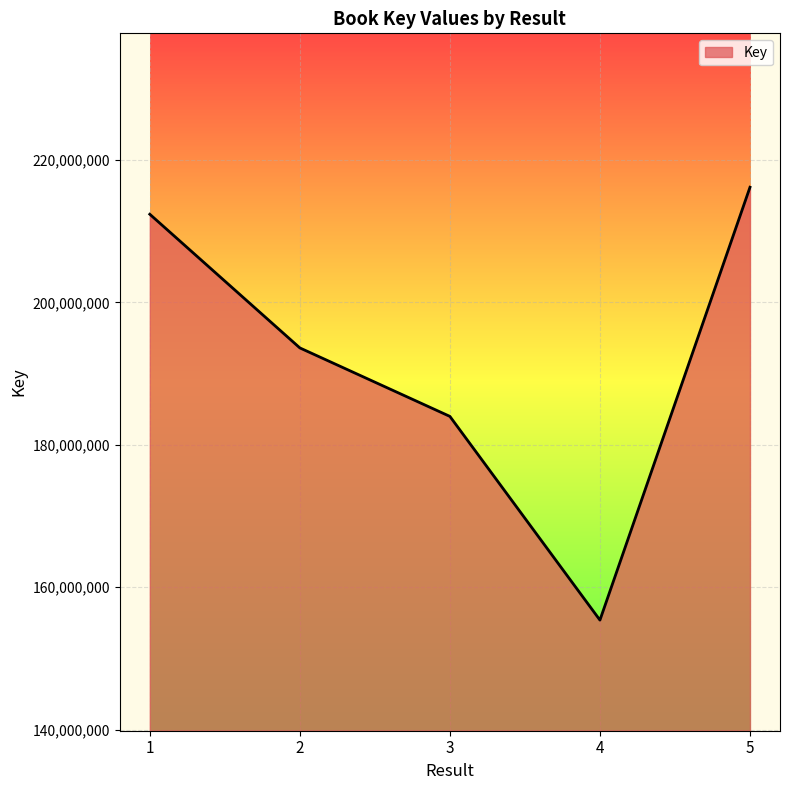

List the labels in order of value, smallest first.

4, 3, 2, 1, 5